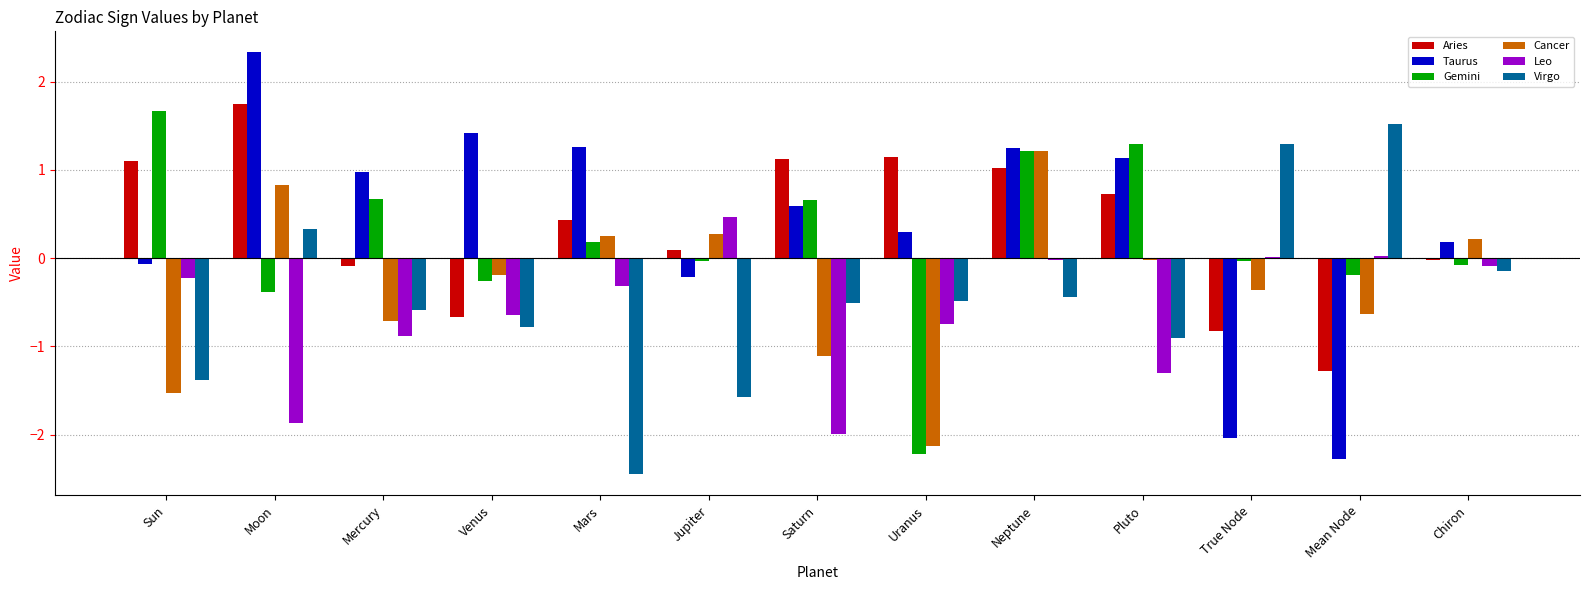

At which category is the sum across all series the highest?

Neptune